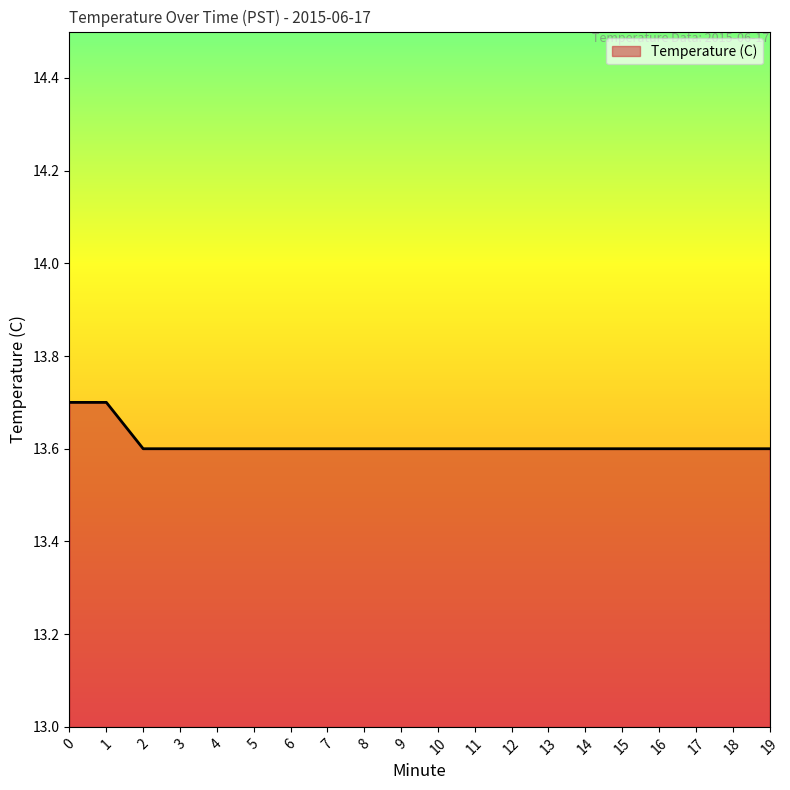

Approximately how many times larger is the value at 0 compared to 8?

1.0